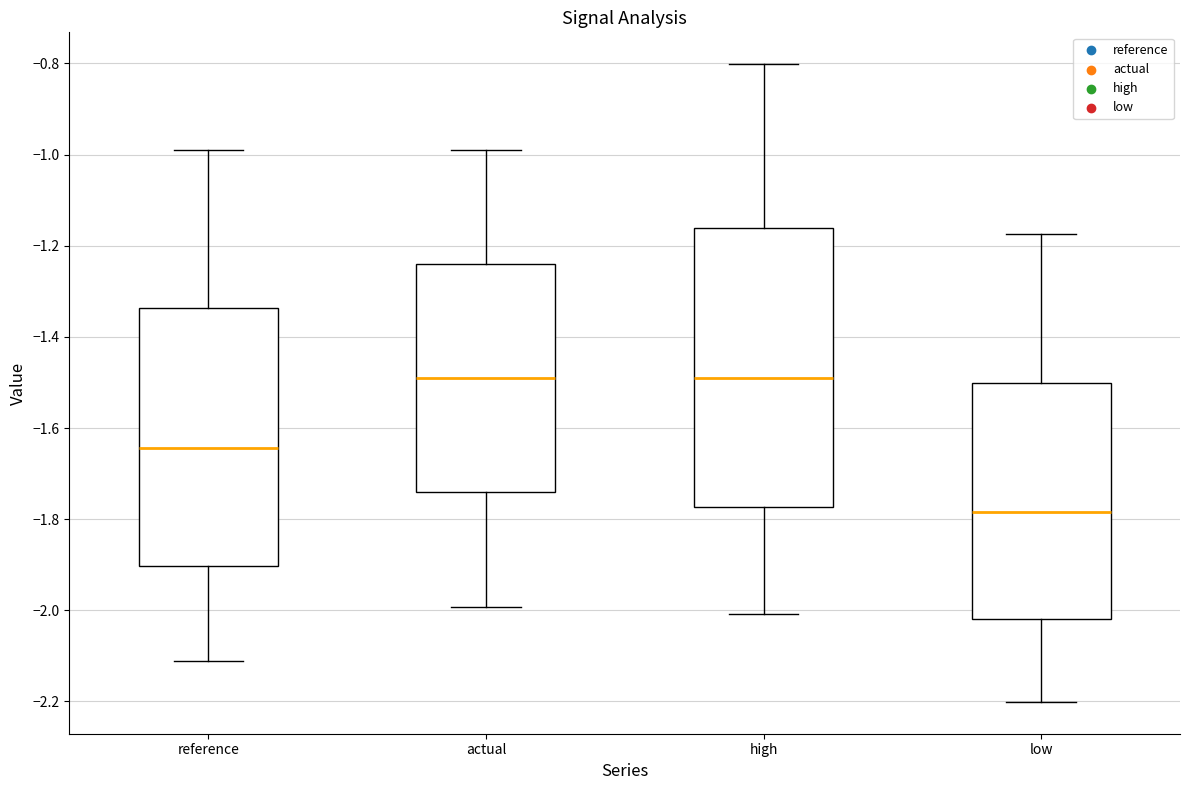

Where is the lower edge of the box for actual on the y-axis? The values are not printed on the chart, so give them approximately, as read against the axis.

-1.74